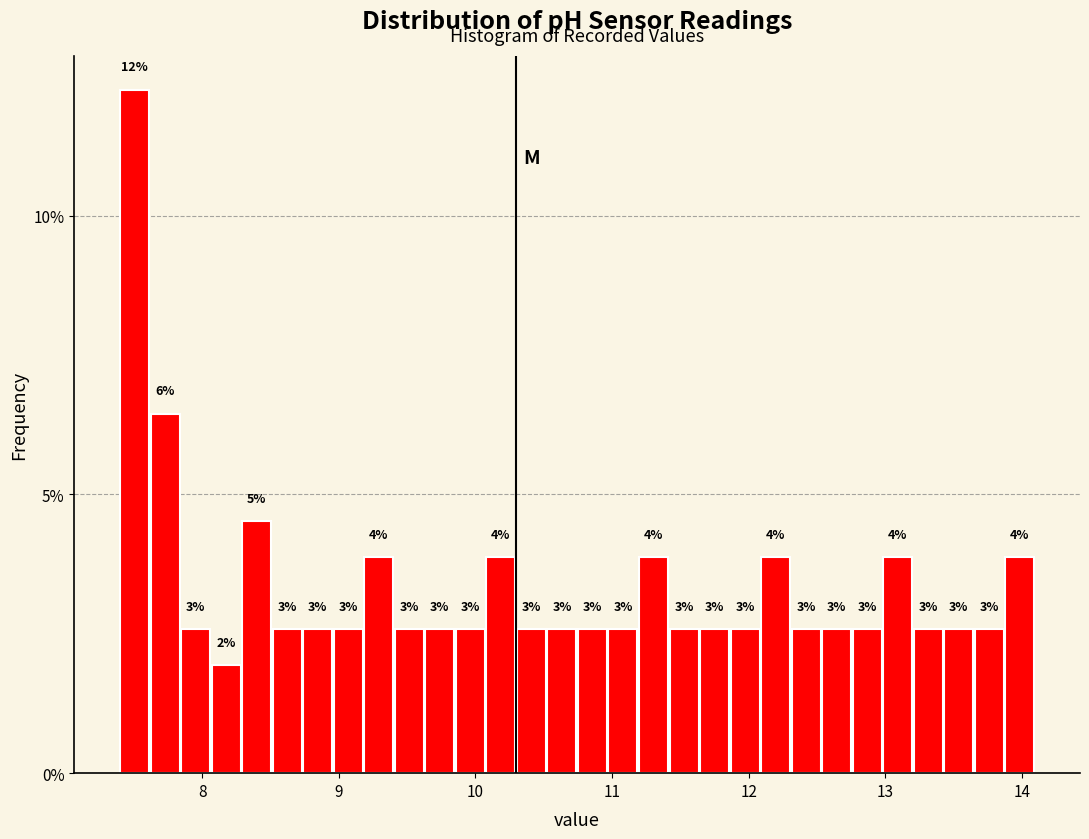

Around what value on the x-axis is the tallest bar? Give the approximate position of its centre, as read against the axis.

7.5